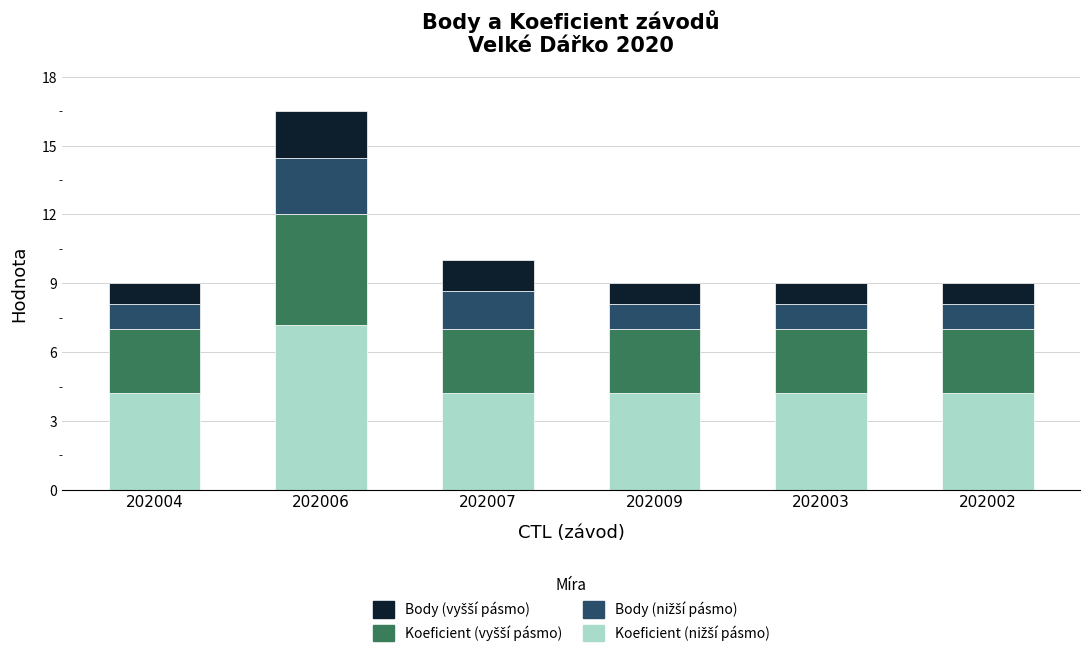

At which category is the sum across all series the highest?

202006